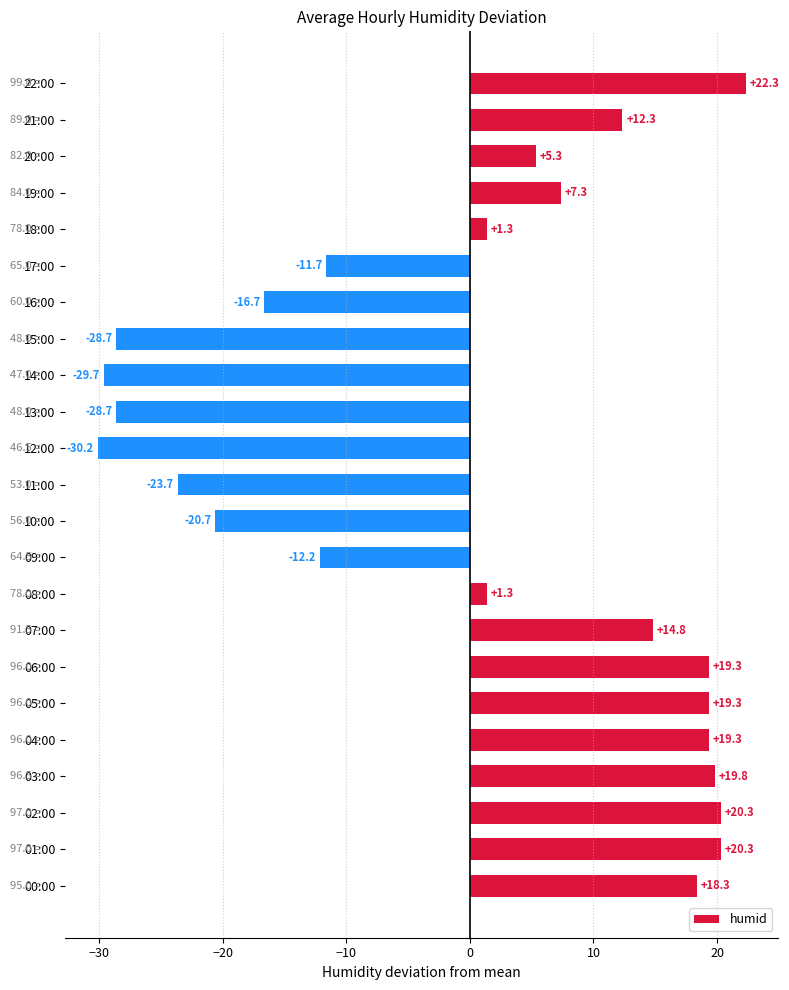

What is the change in value from 08:00 to 20:00?

+4.0